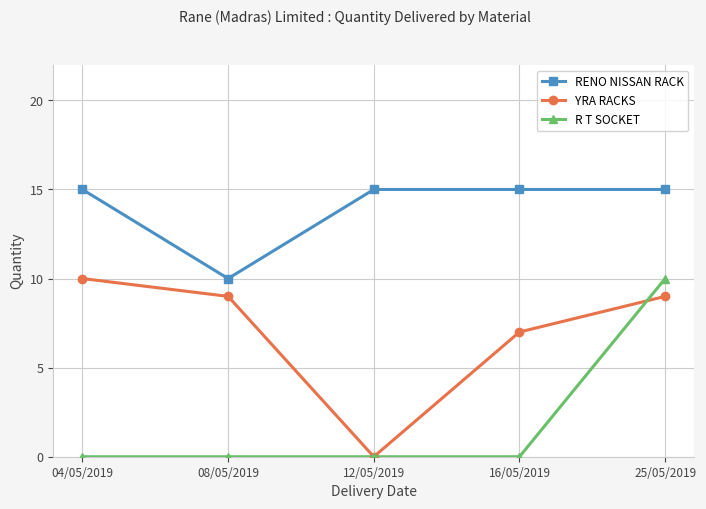

How many series are shown in this chart?

3